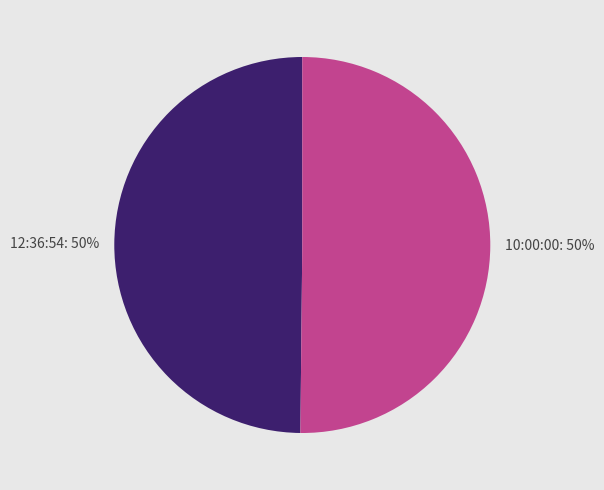

To the nearest percent, what portion does 10:00:00 represent?

50%